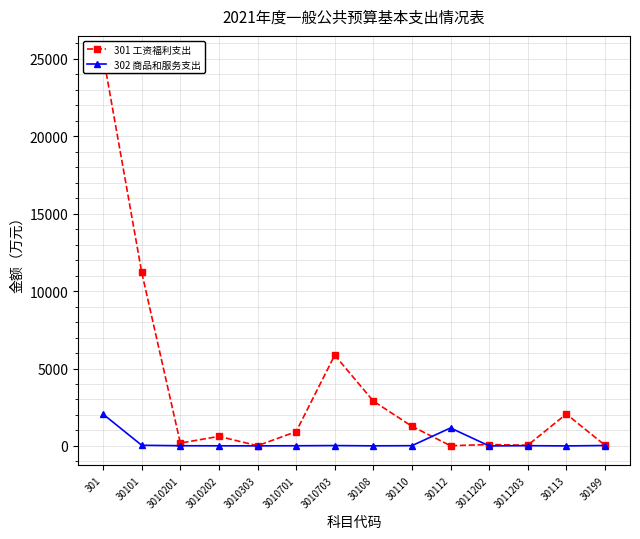

How many intersections are there between 302 商品和服务支出 and 301 工资福利支出?

2